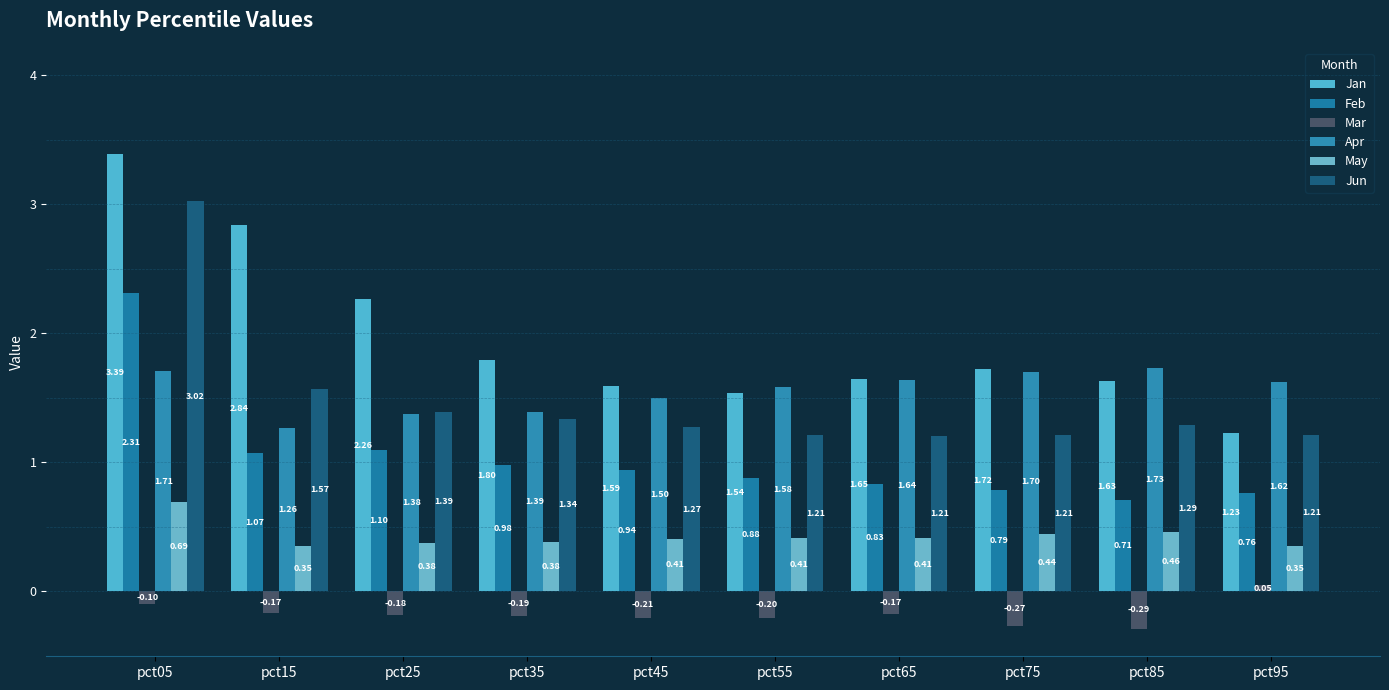

How many groups of bars are there?

10